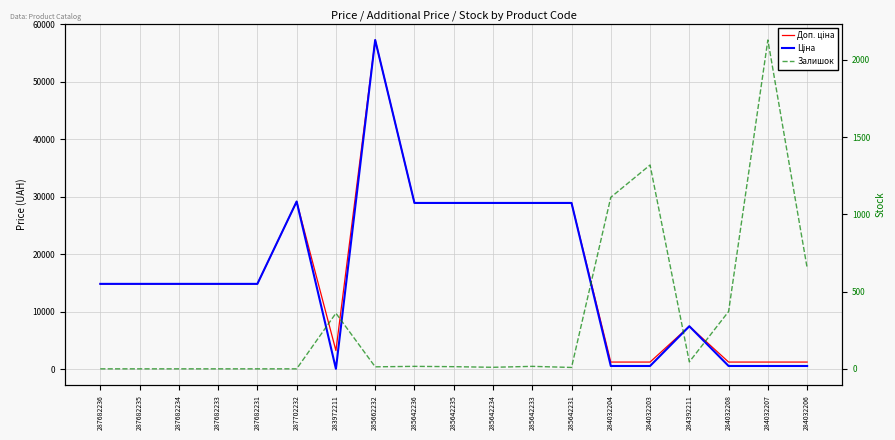

What is the difference between the maximum and second lowest values in the Залишок series?

2128.0